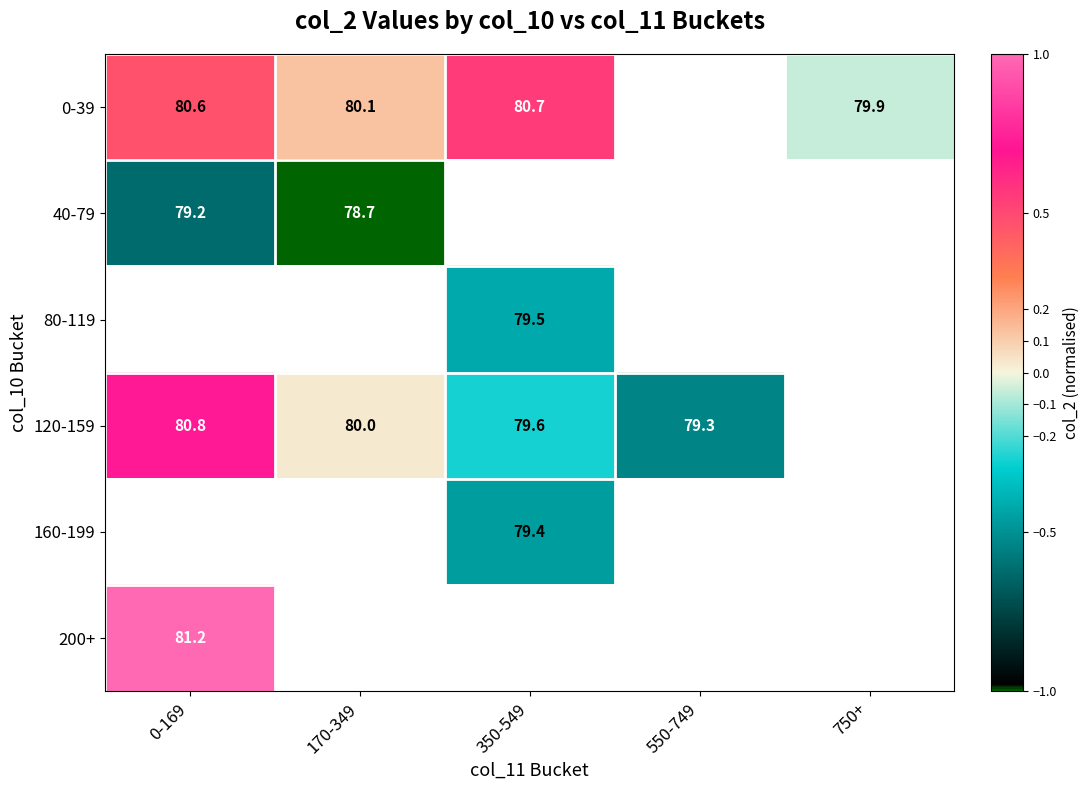

At which category does the chart reach its peak across all series?

0-169